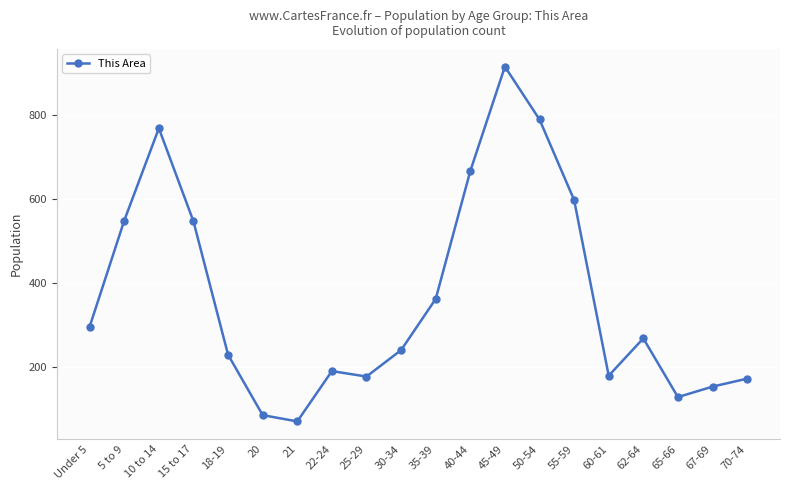

What is the average value?

369